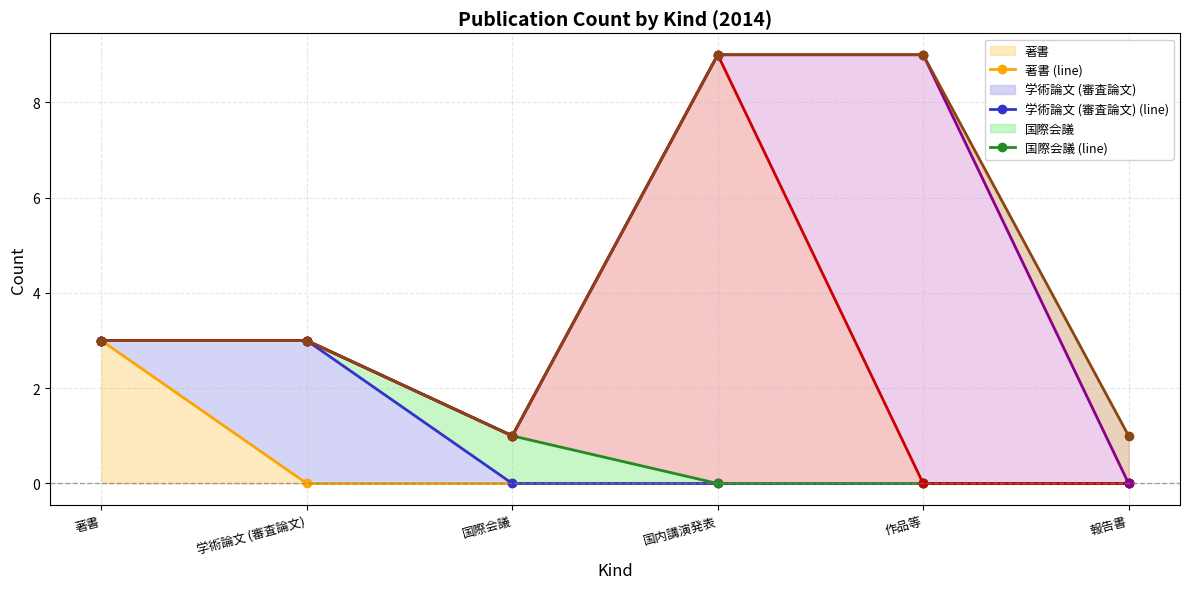

Is the value of 報告書 (line) at 報告書 greater than the value of 作品等 (line) at 著書?

No